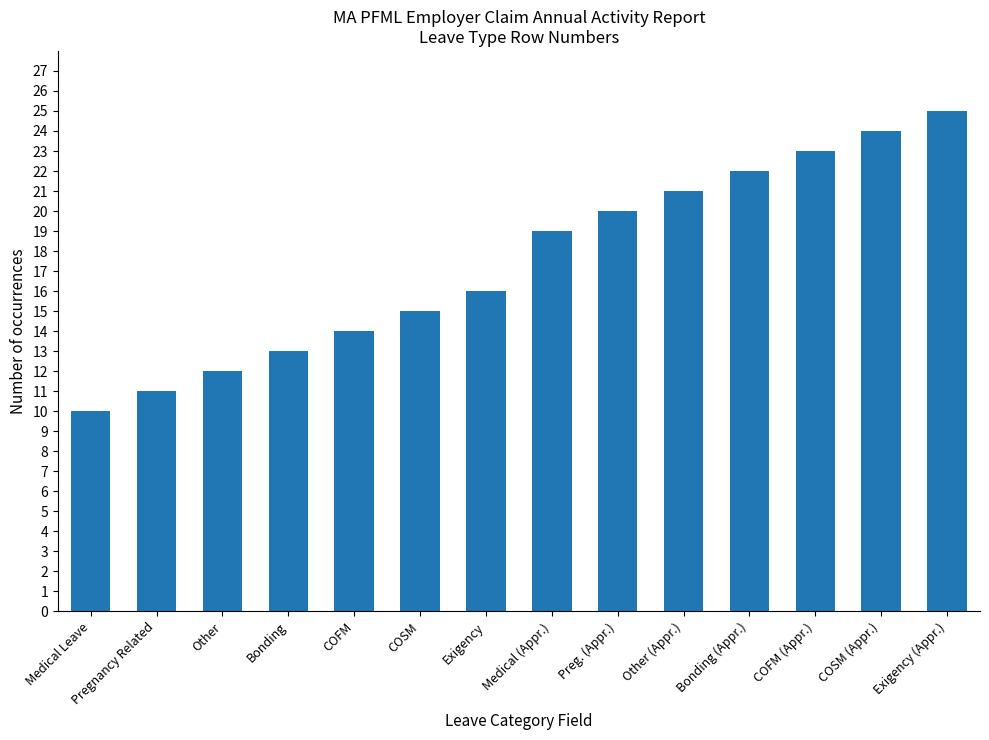

Reading right to left, transcribe all the data shown in this chart.

25	24	23	22	21	20	19	16	15	14	13	12	11	10